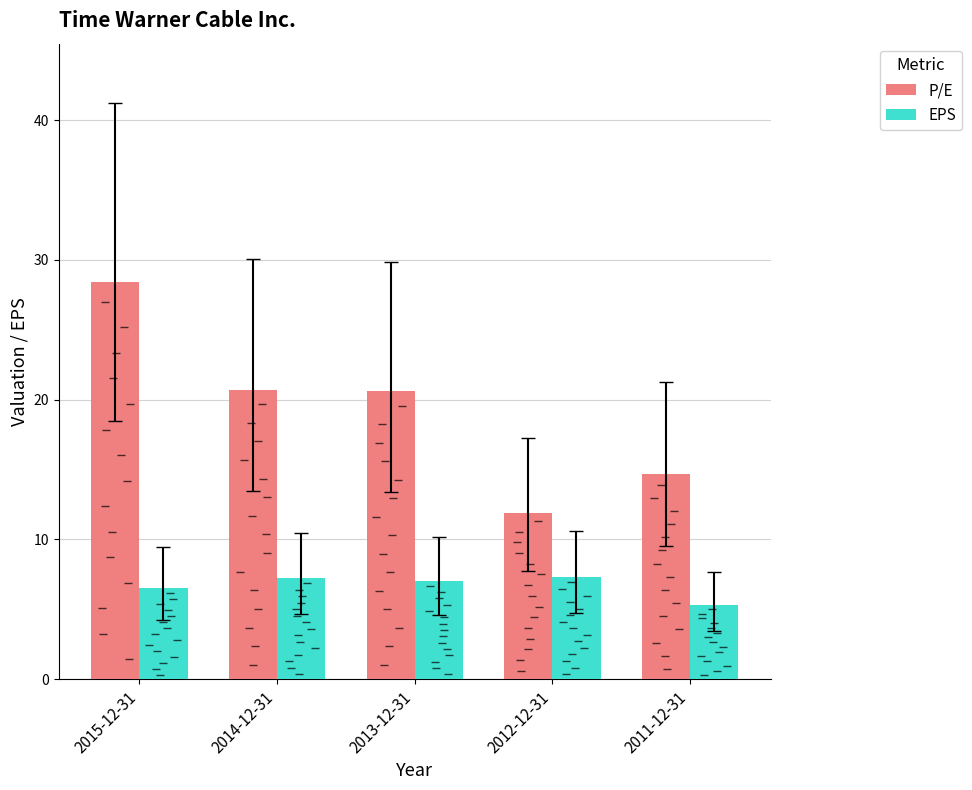

What is the label of the 3rd bar from the right?

2013-12-31